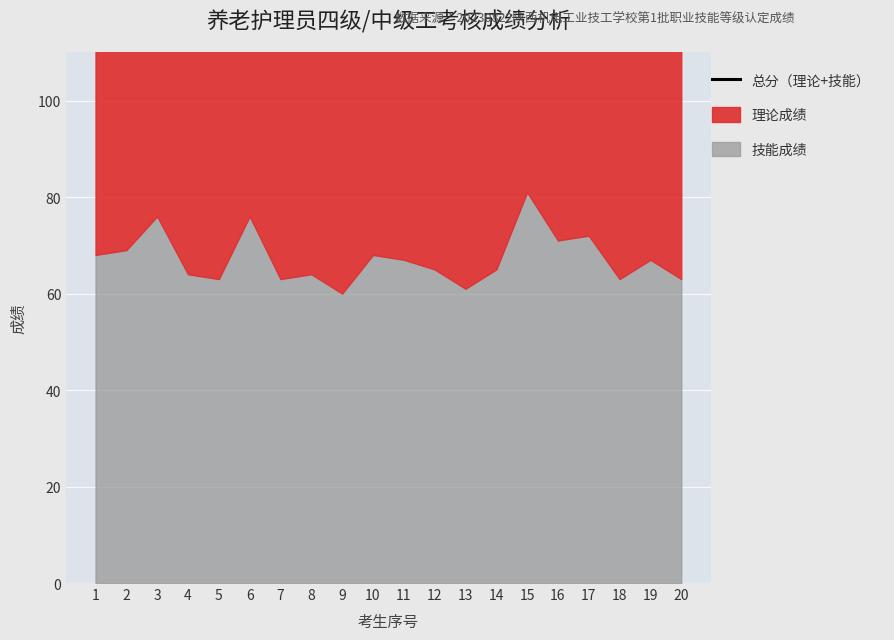

What is the value of the 19th point from the left?

150